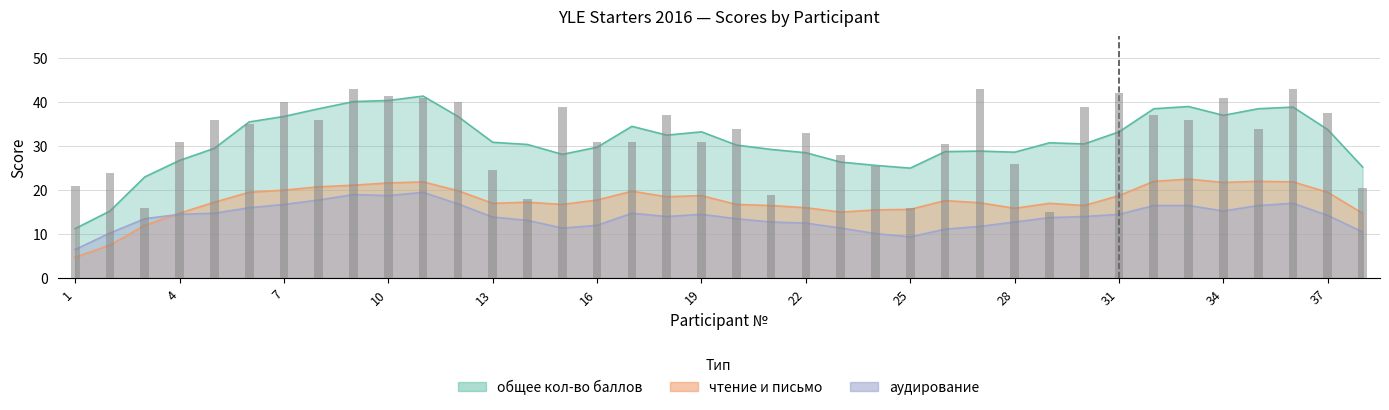

What is the difference between the maximum and second lowest values in the общее кол-во баллов series?

27.0